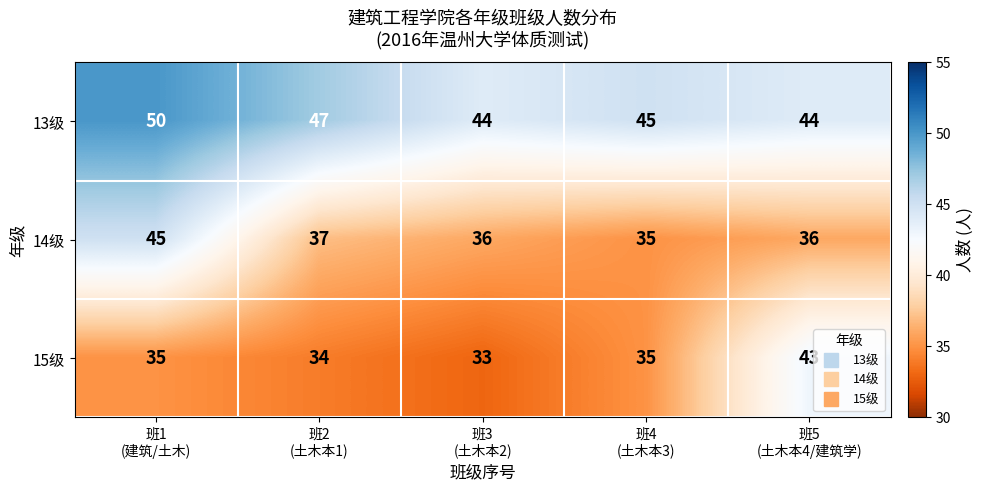

Which series has the largest total across all categories?

13级